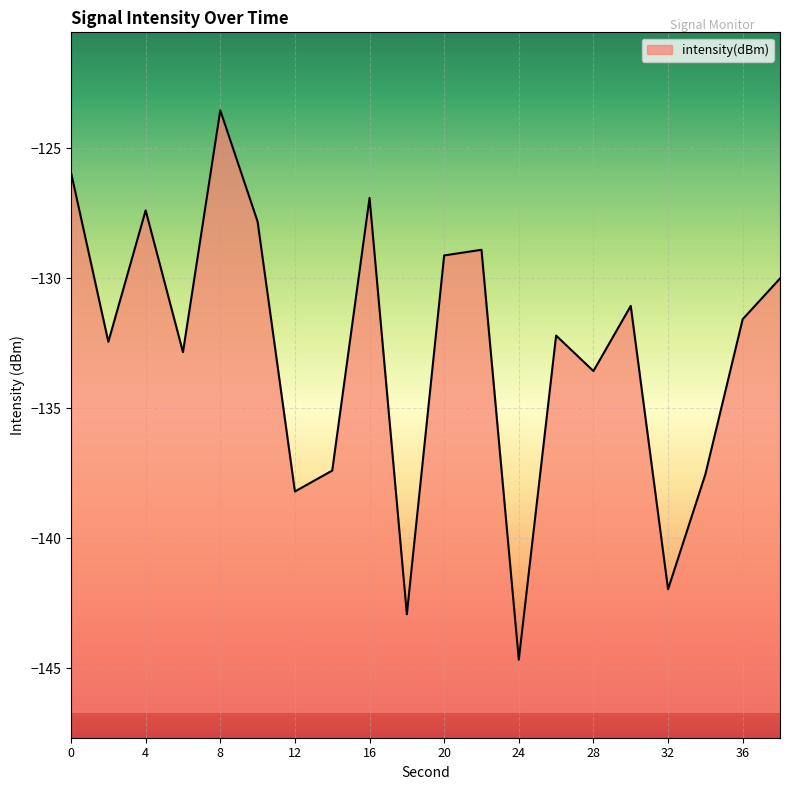

What is the greatest value displayed?

-123.5